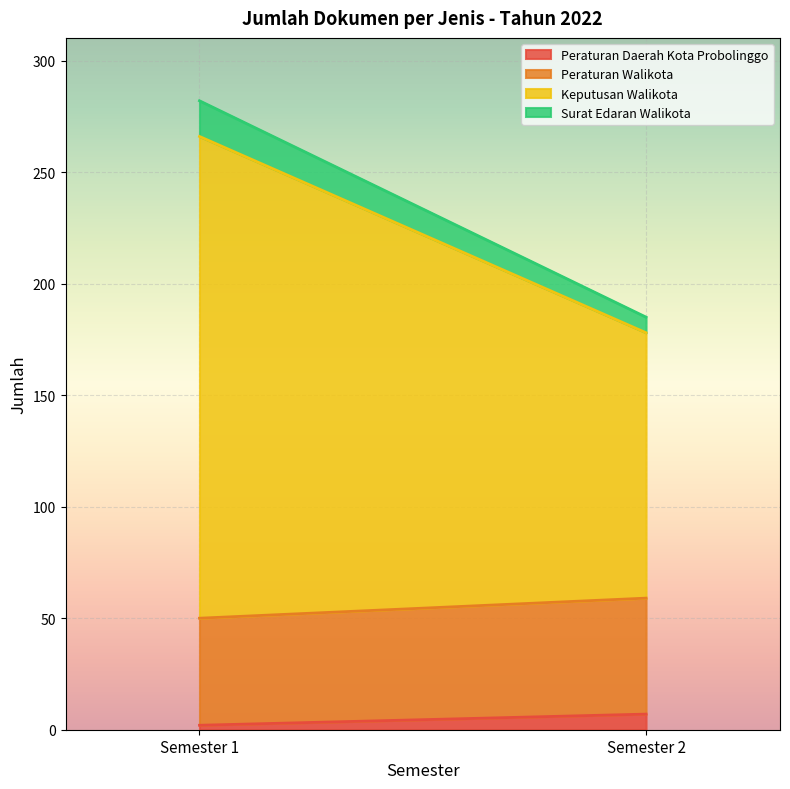

What is the greatest value displayed?

216